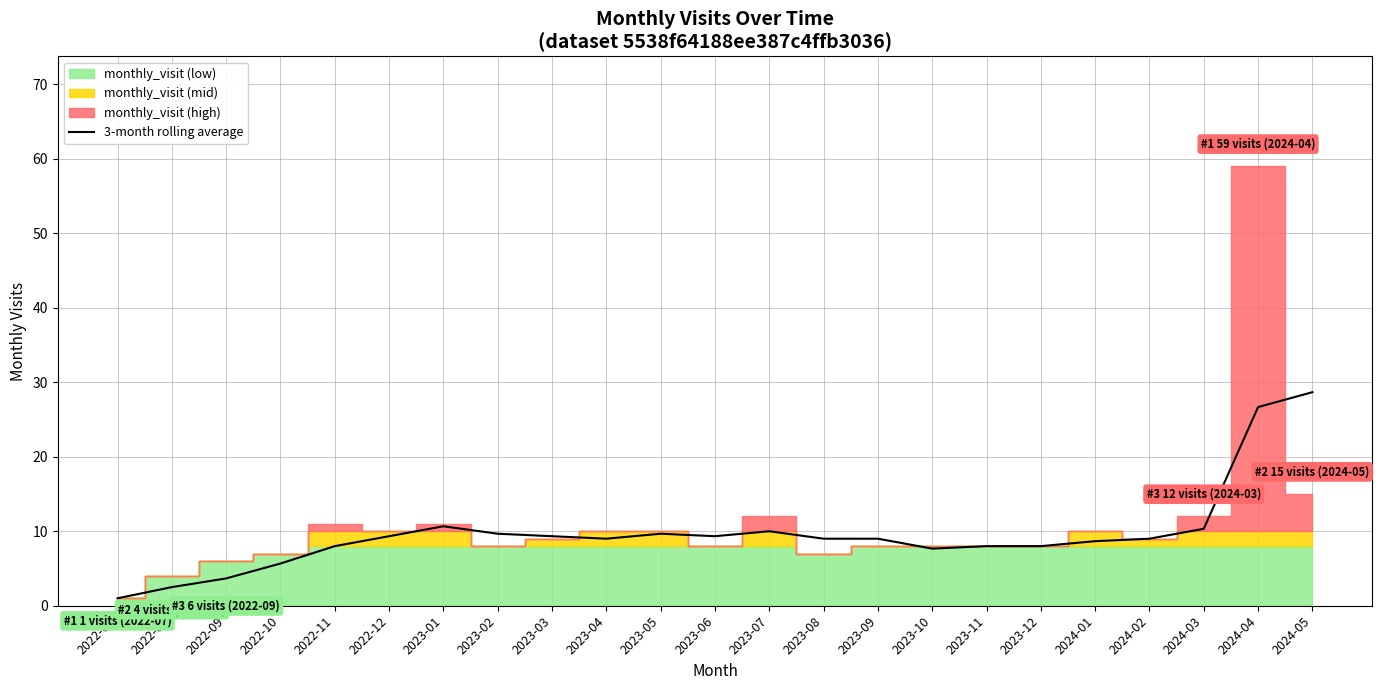

What is the highest value of the 3-month rolling average series?

28.7